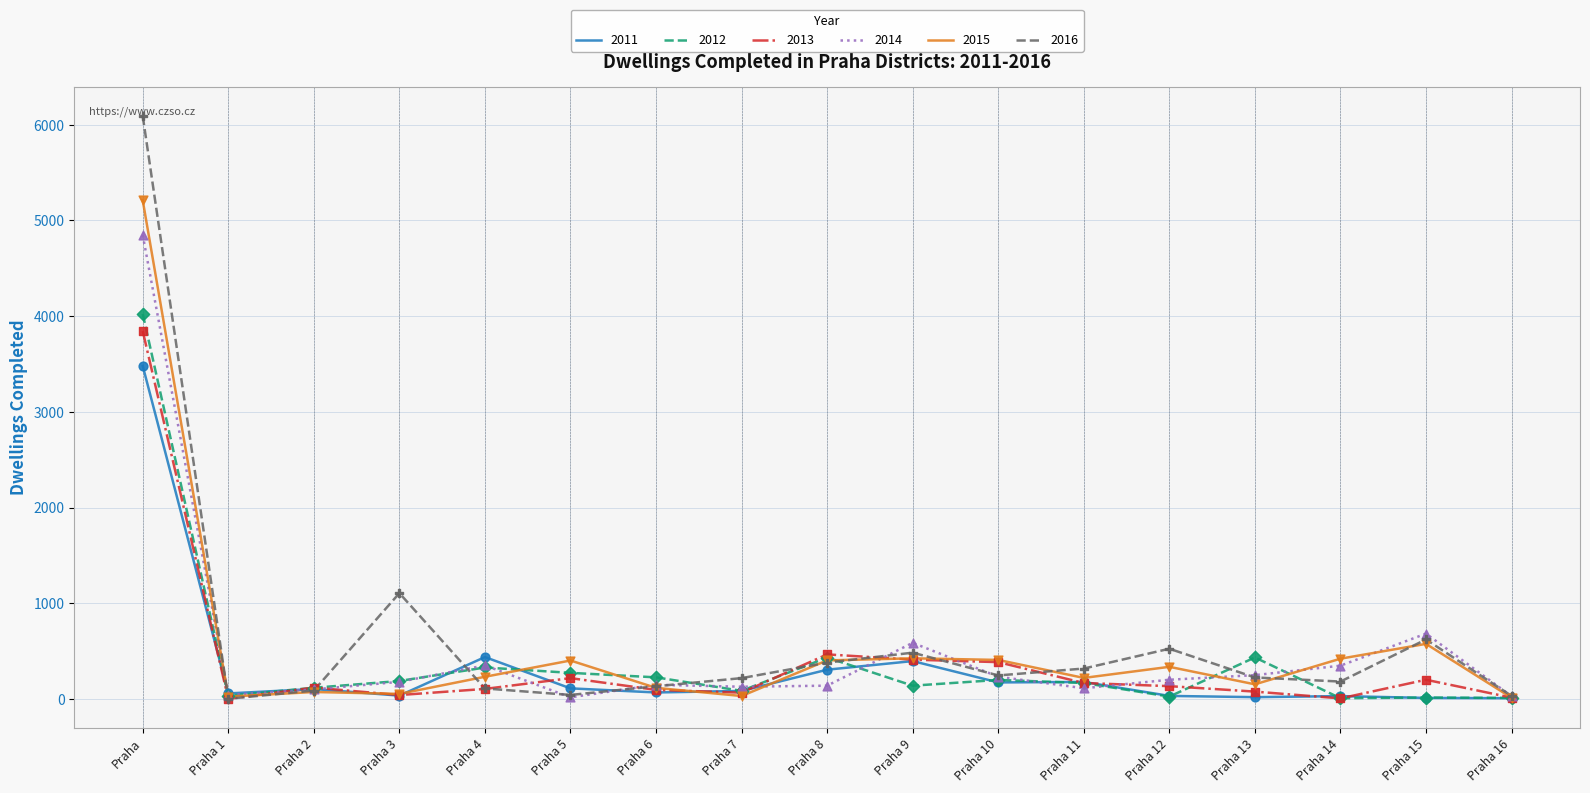

At how many categories does at least one series exceed 4974?

1